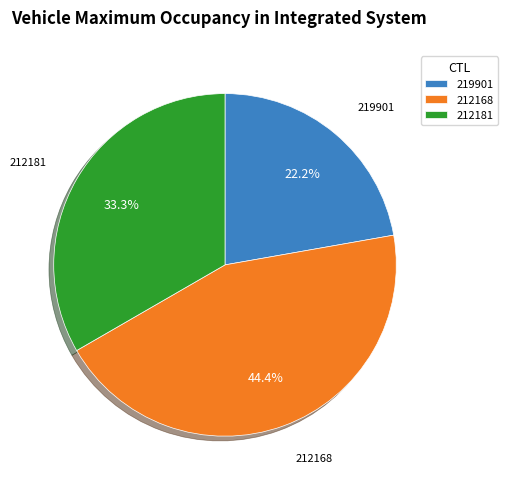

To the nearest percent, what portion does 212168 represent?

44%